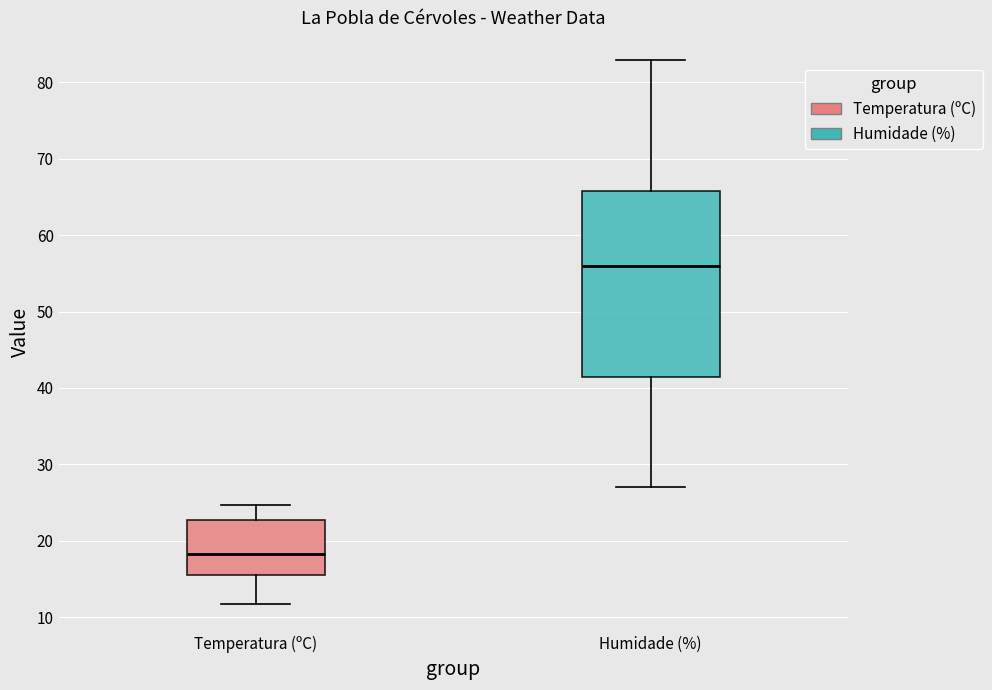

Reading left to right, transcribe this box plot: for each box, give where its median line is, the range the box spans, and where its two whiskers end, as read against the y-axis. The values are not printed on the chart, so give them approximately, as read against the axis.

Temperatura (ºC): median 18, box 15 to 23, whiskers 12 to 25
Humidade (%): median 56, box 42 to 66, whiskers 27 to 83